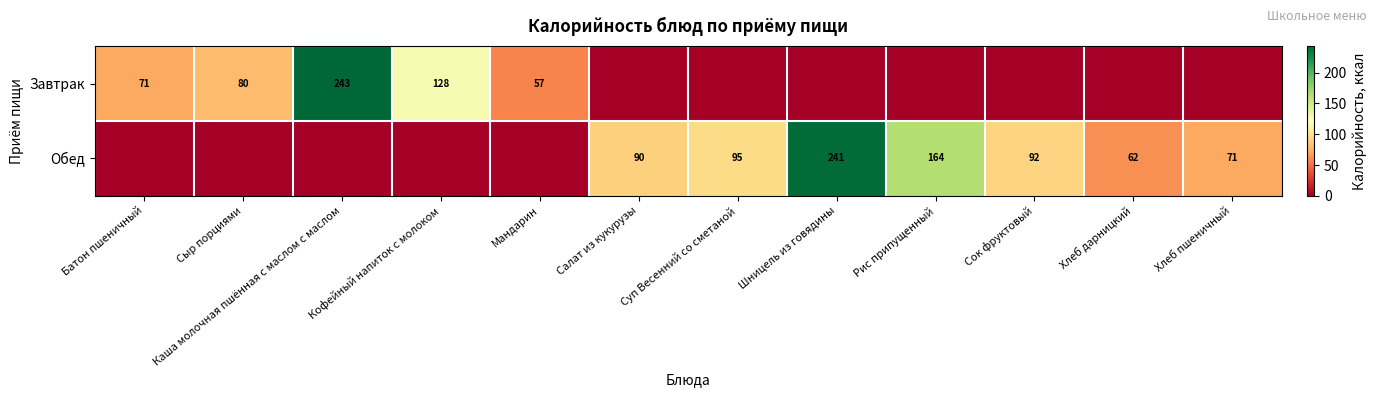

Is the value of Завтрак at Хлеб дарницкий greater than the value of Обед at Хлеб пшеничный?

No